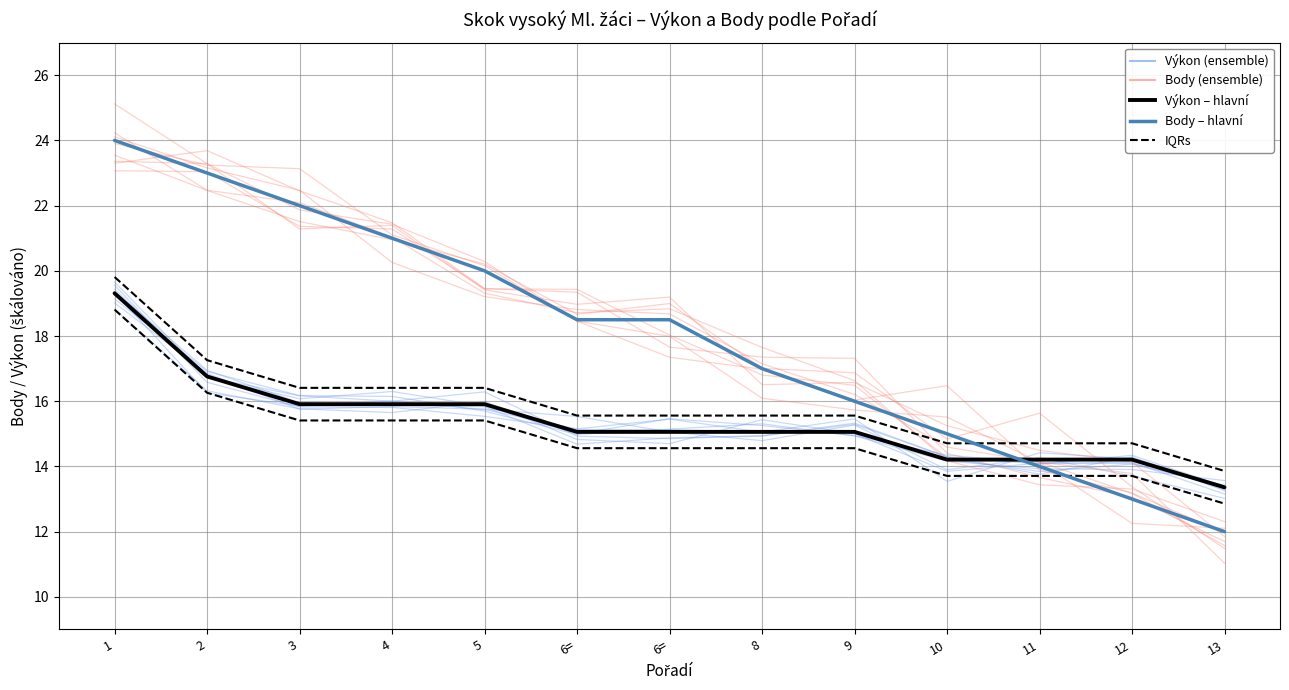

At 12, list the series in order from largest to smallest.

IQRs (Výkon), Výkon – hlavní, Výkon (ensemble), Body (ensemble), Body – hlavní